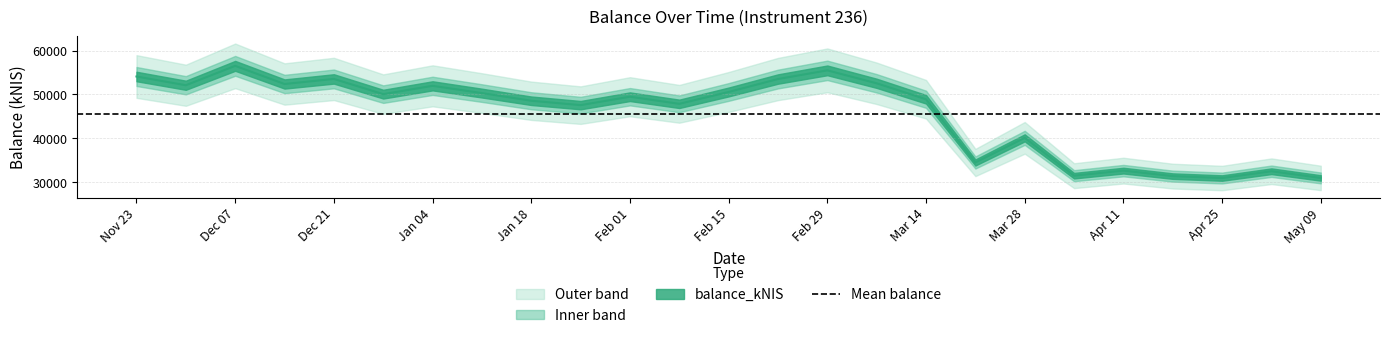

What value does the data have at Jan 04?

51953.5